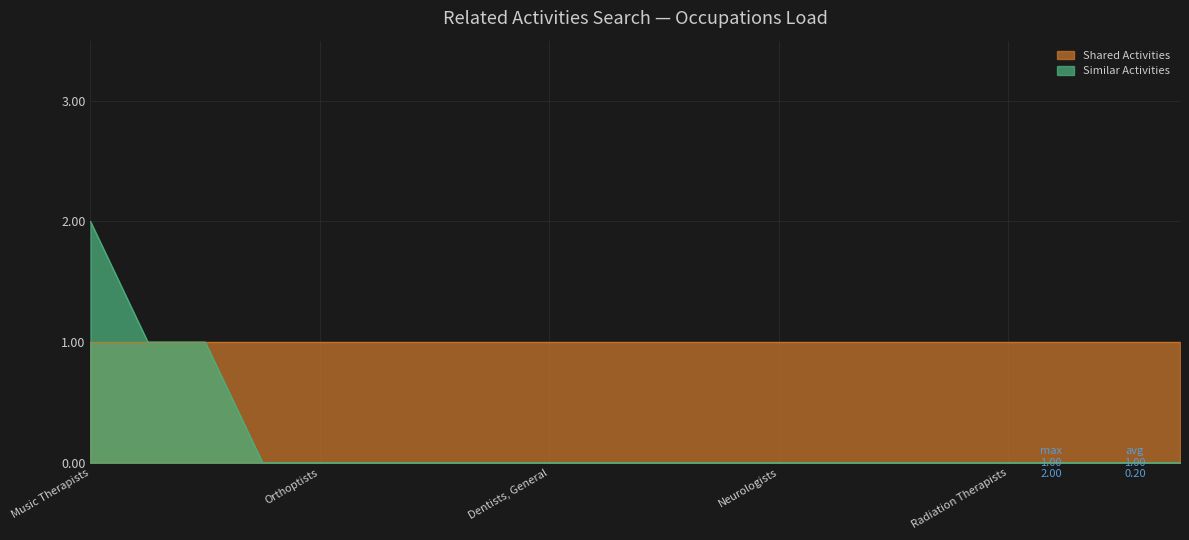

Does the chart have visible grid lines?

Yes